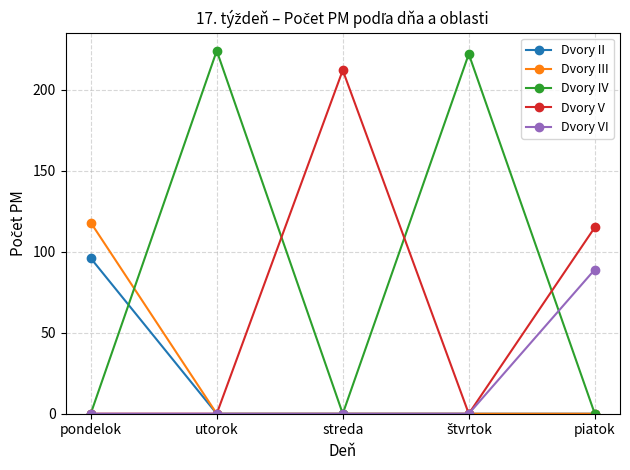

Is it true that Dvory VI equals 54 at piatok?

False